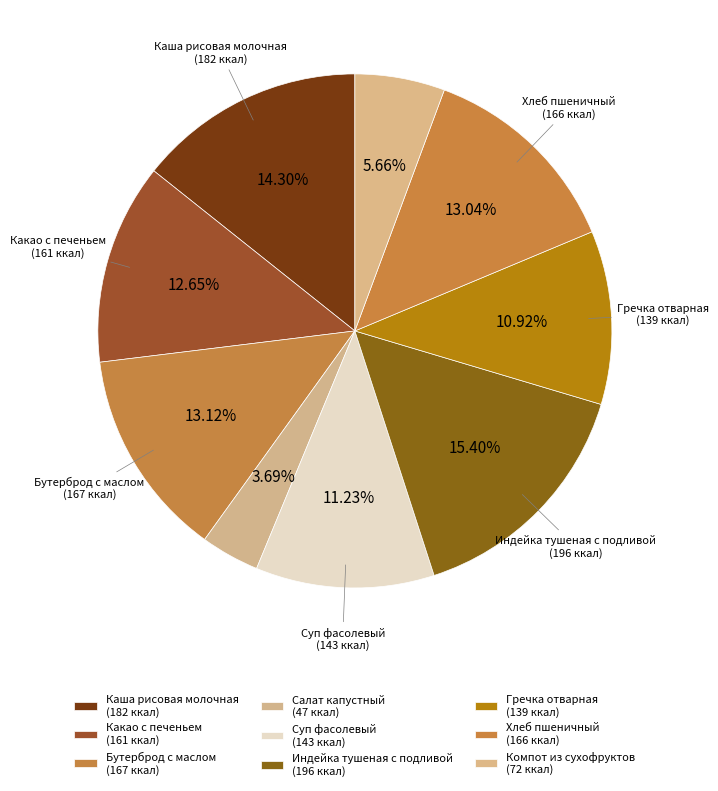

To the nearest percent, what is the difference between the largest and smallest slice percentages?

12%